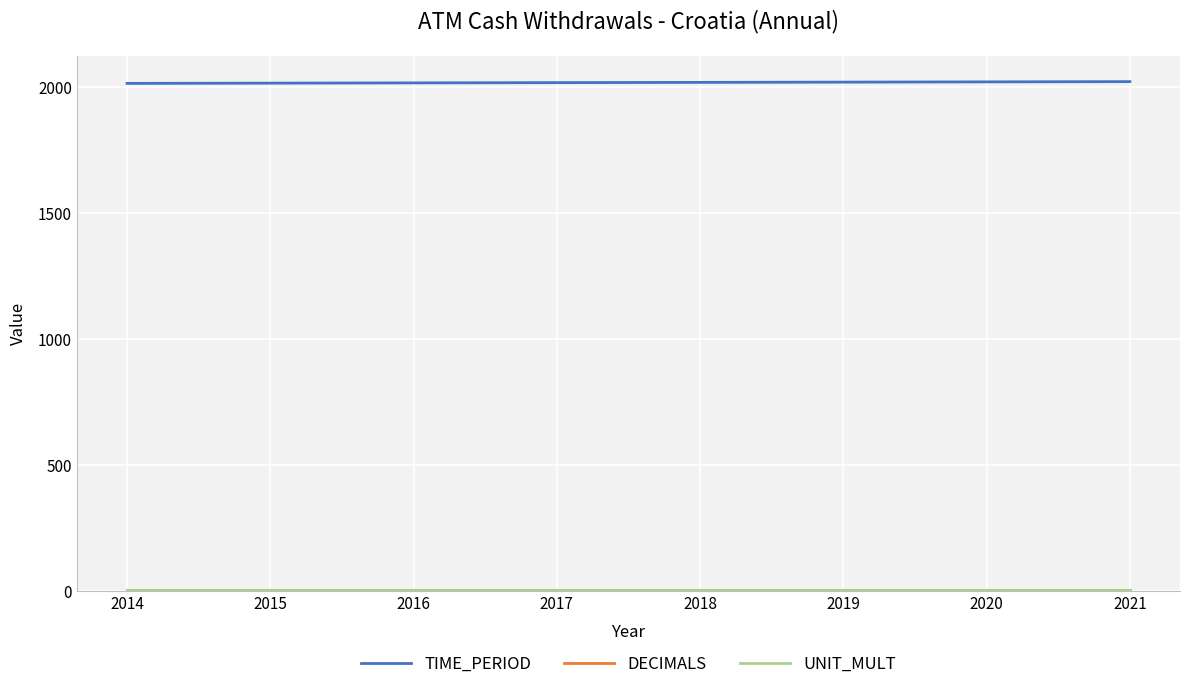

At how many categories does at least one series exceed 1238?

8